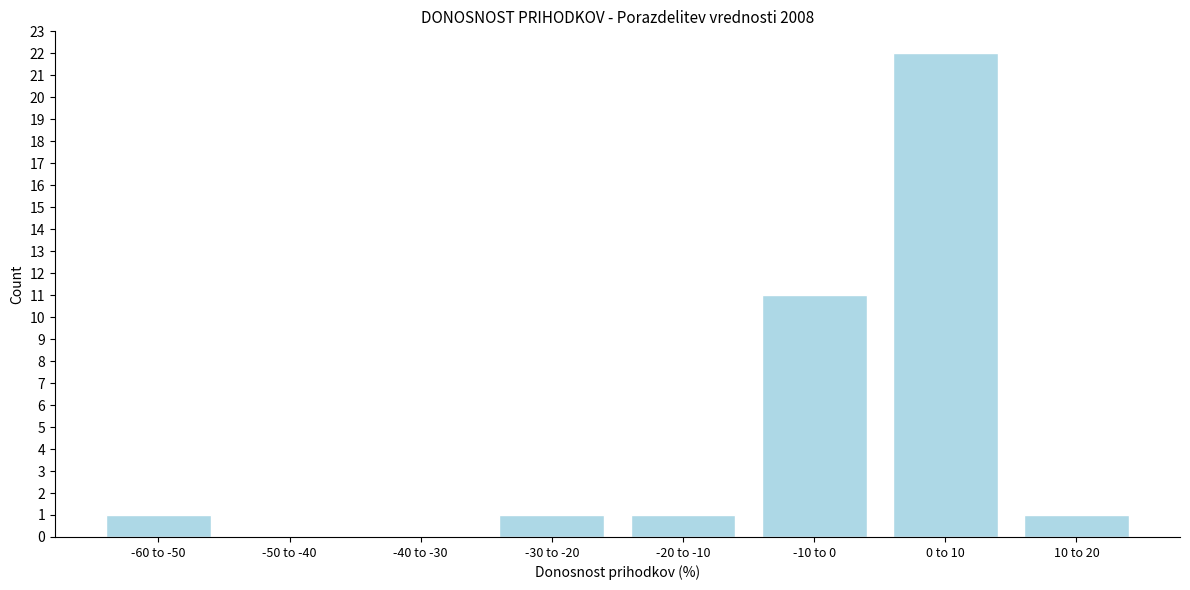

Reading right to left, list all the values displayed in this chart.

10 to 20=1	0 to 10=22	-10 to 0=11	-20 to -10=1	-30 to -20=1	-40 to -30=0	-50 to -40=0	-60 to -50=1